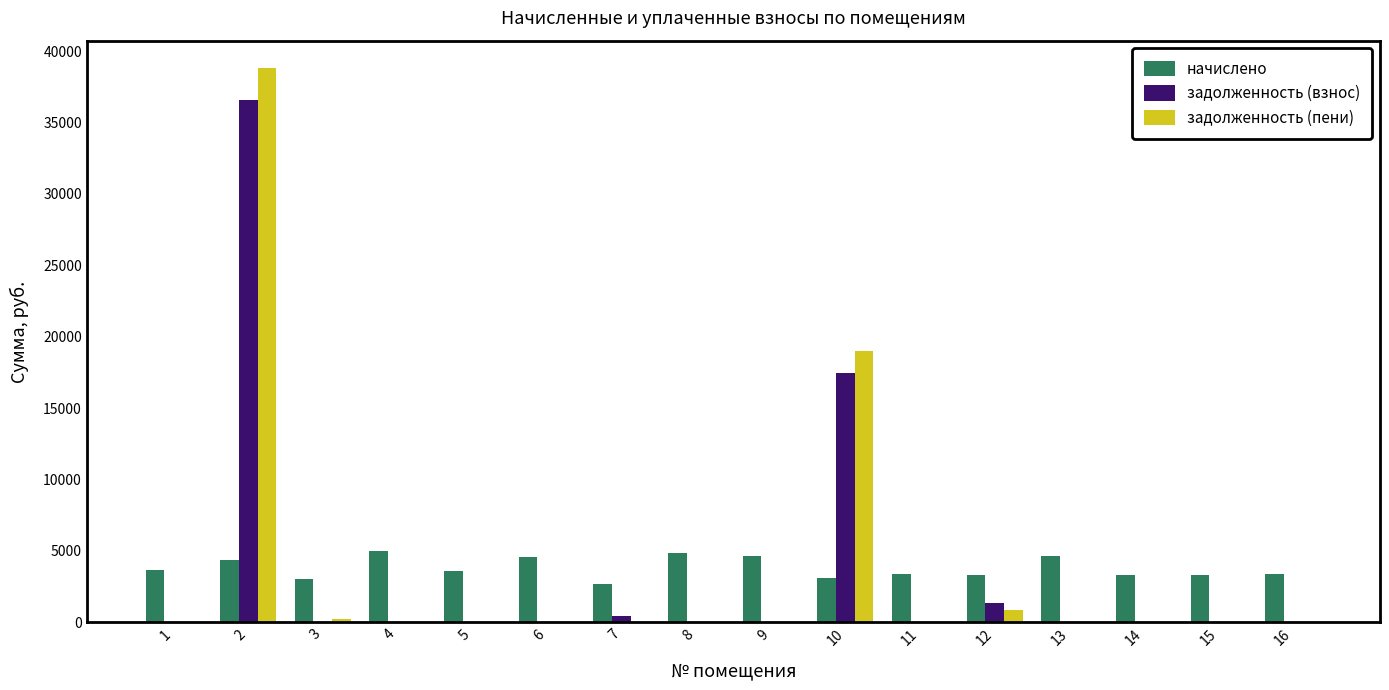

What is the greatest value displayed?

38795.4